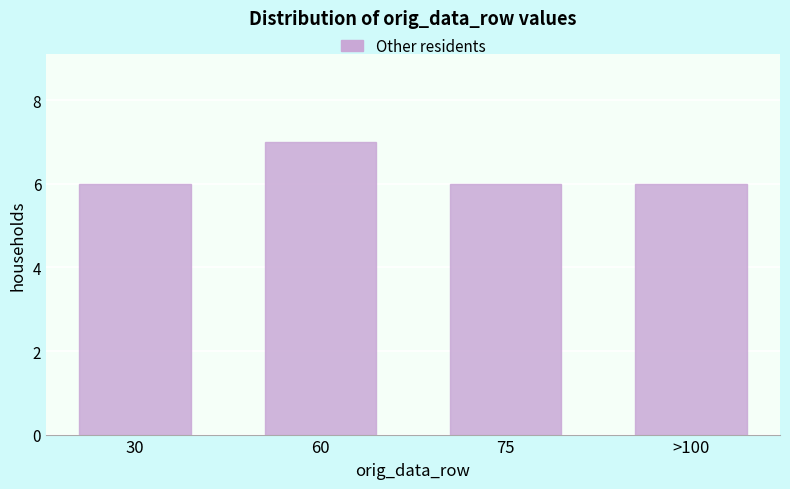

Reading left to right, what are all the values shown in this chart?

30=6	60=7	75=6	>100=6